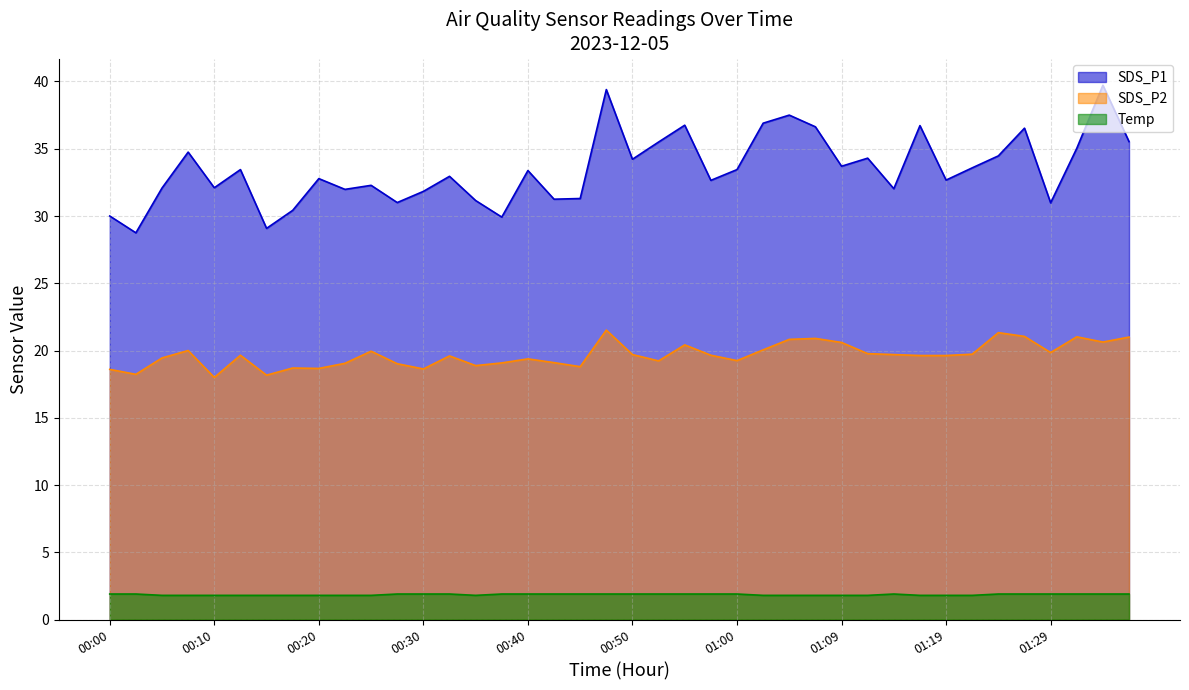

Which series has the widest spread of values?

SDS_P1